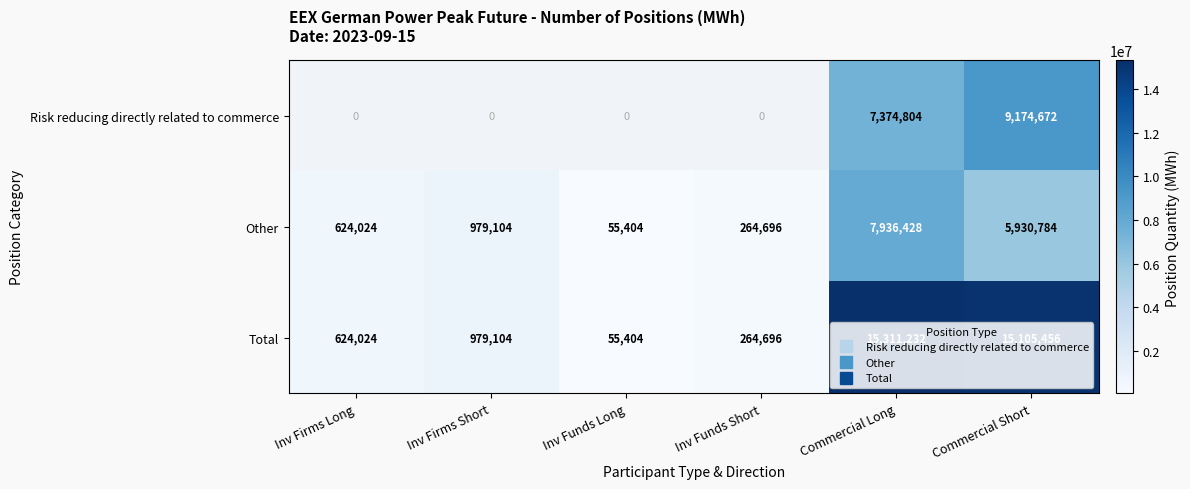

The value of Other at Inv Firms Short is 979104.0. True or false?

True